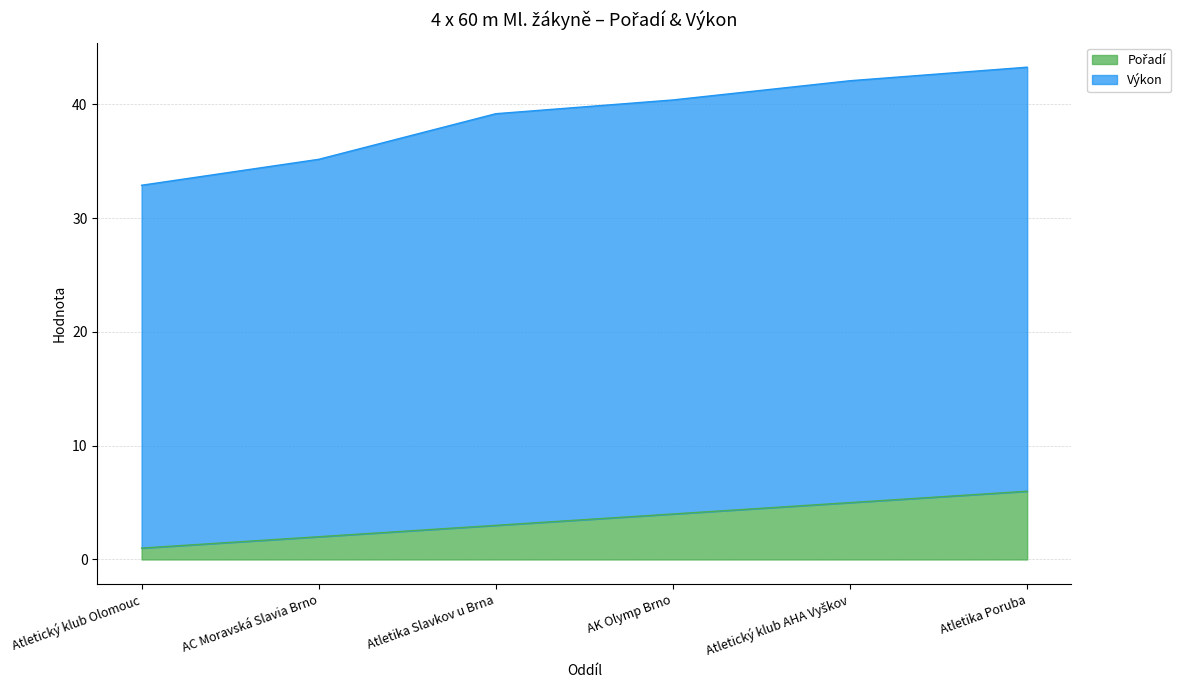

Rank the series at AC Moravská Slavia Brno from highest to lowest value.

Výkon, Pořadí